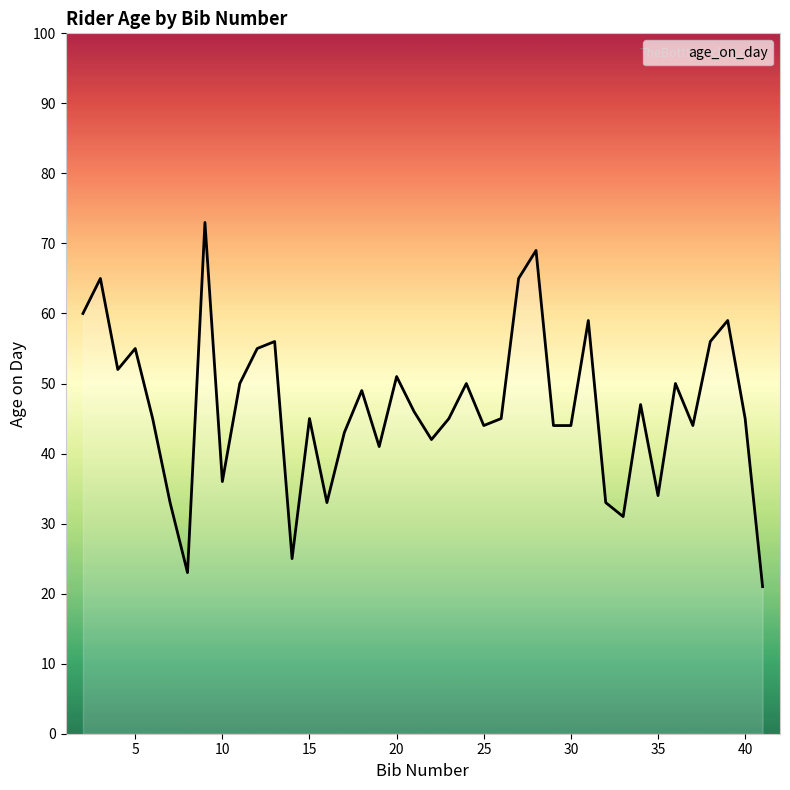

True or false: there are more than 0 points higher than both neighbors.

True